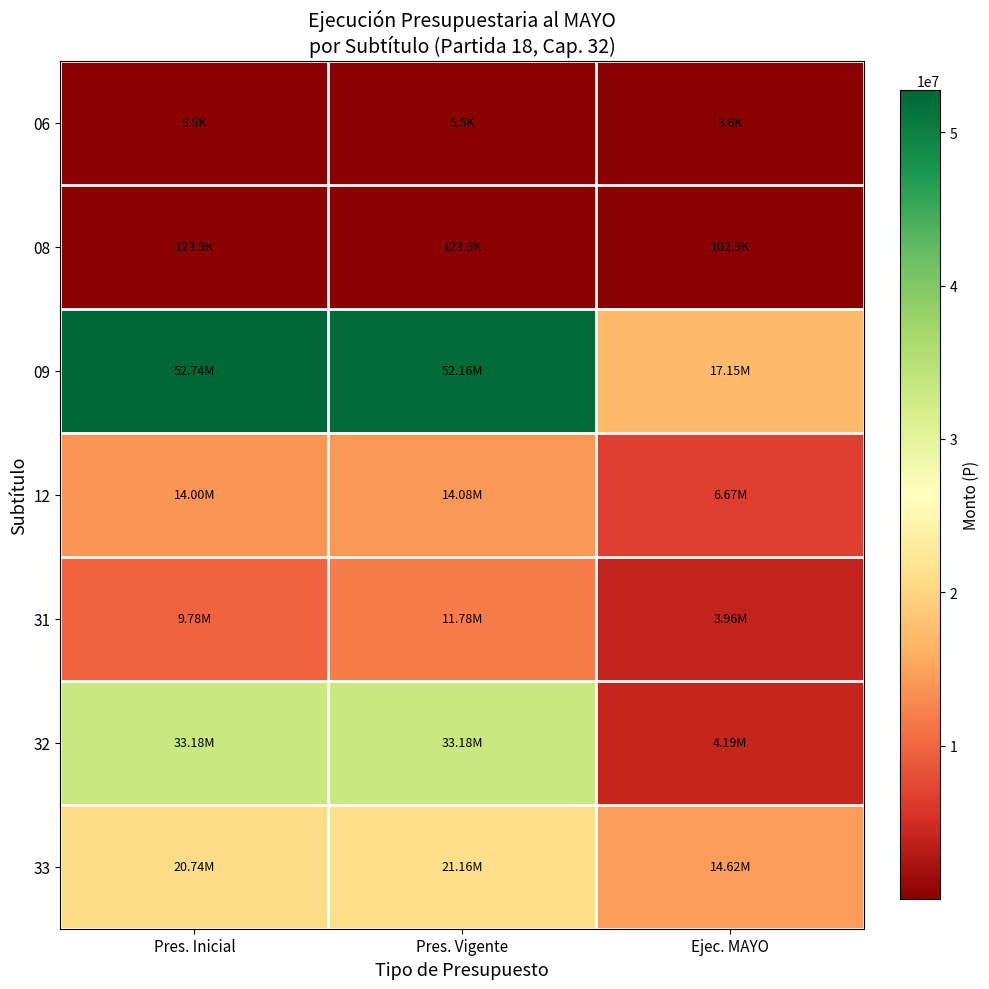

What is the smallest value displayed?

3632